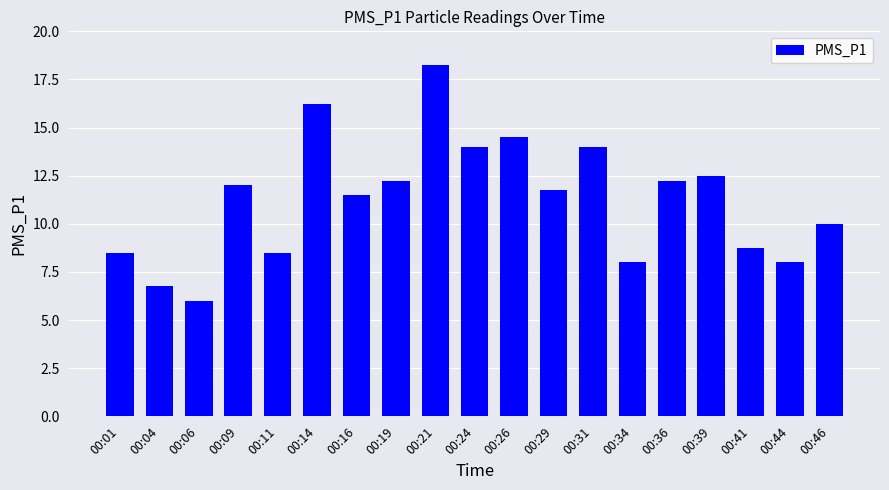

What is the difference between the maximum and second lowest values?

11.5